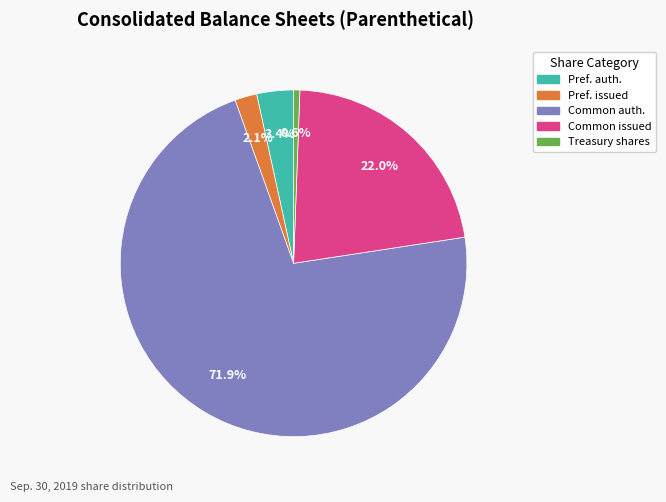

To the nearest percent, what is the average slice percentage?

20%